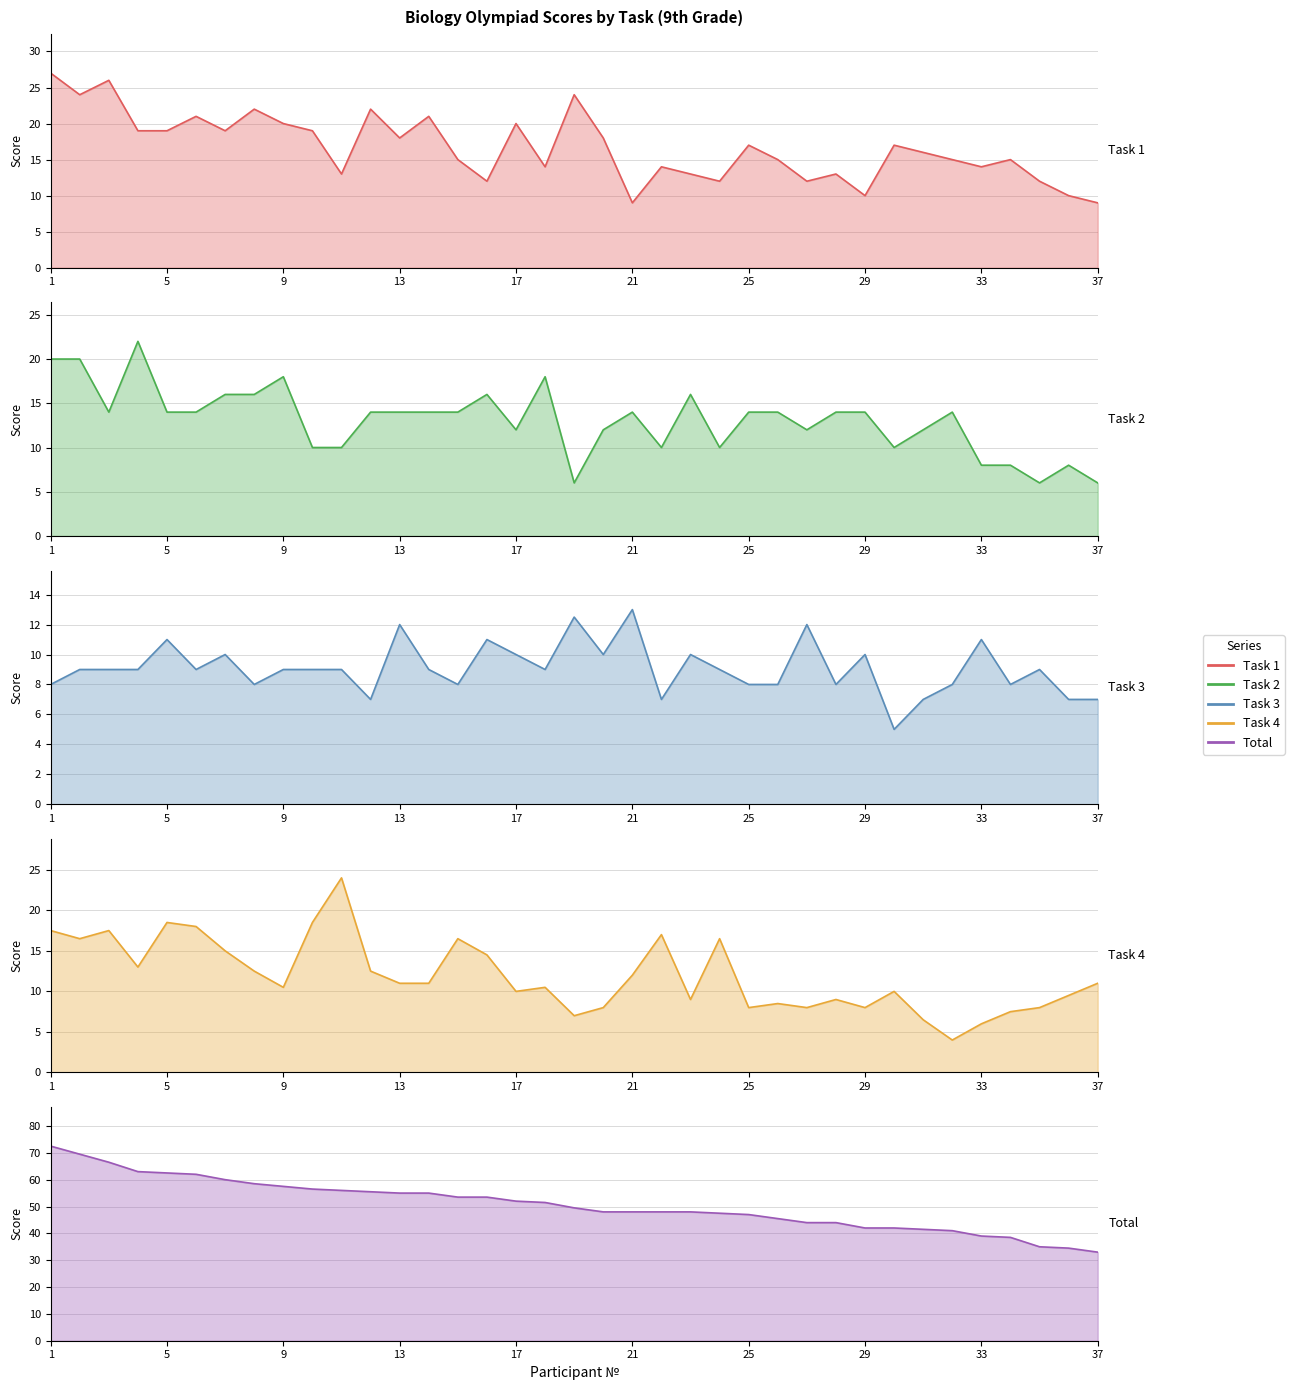

True or false: Total has more than 2 points higher than both neighbors.

False